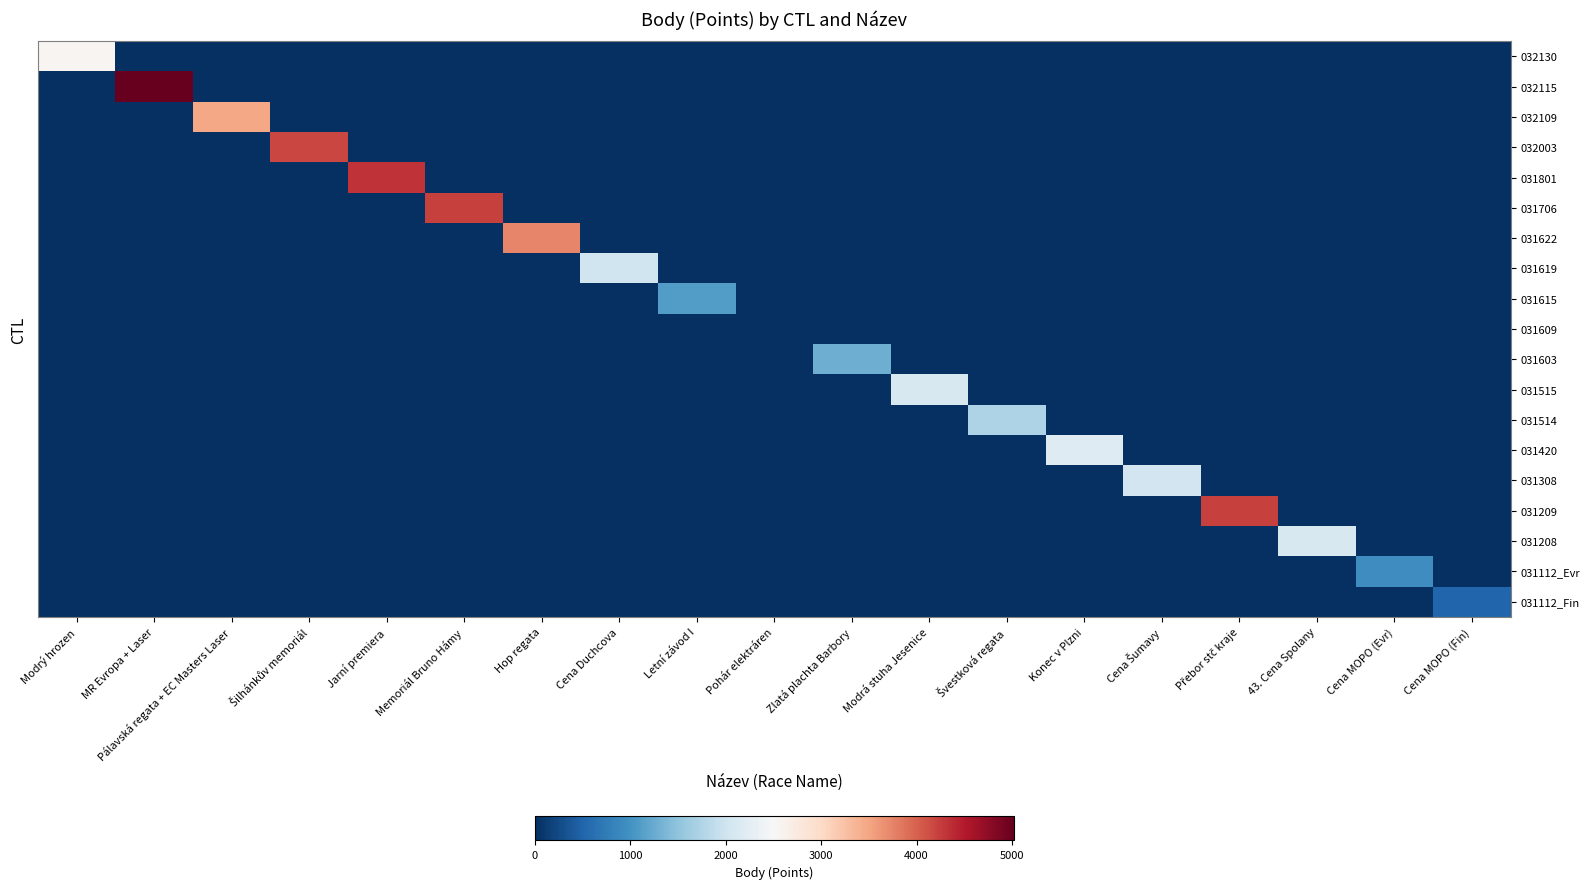

Which label corresponds to the largest value in the chart?

MR Evropa + Laser